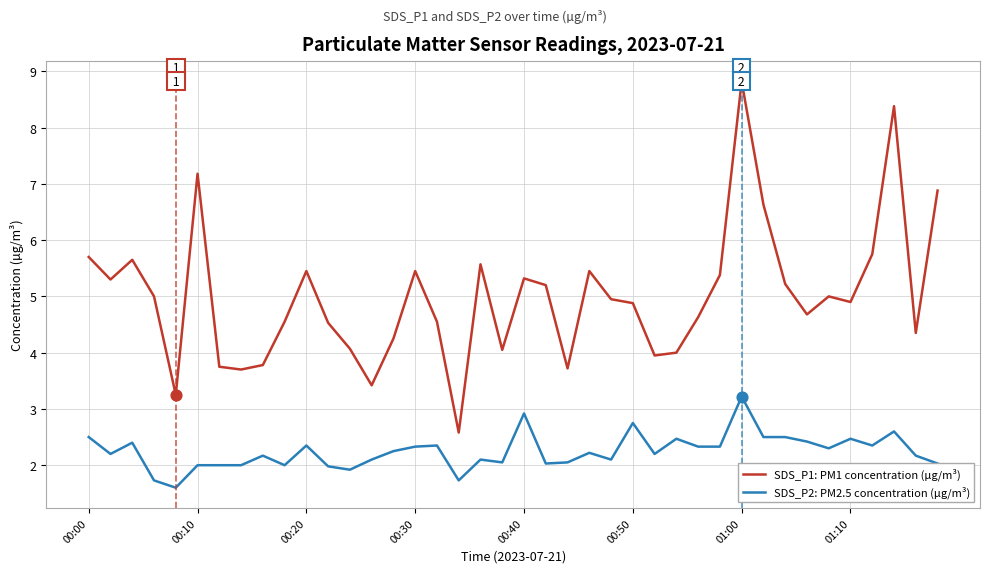

Which series has the largest total across all categories?

SDS_P1: PM1 concentration (µg/m³)